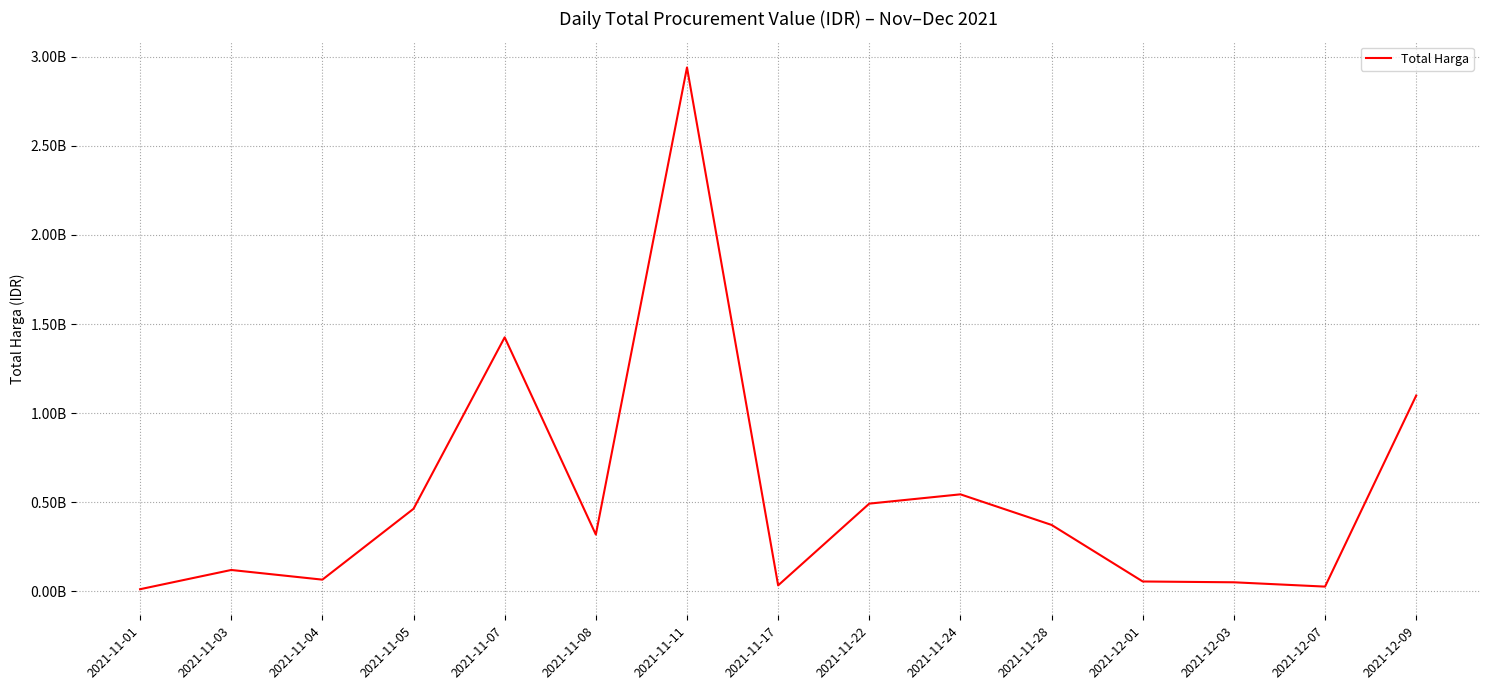

What is the smallest value displayed?

12787500